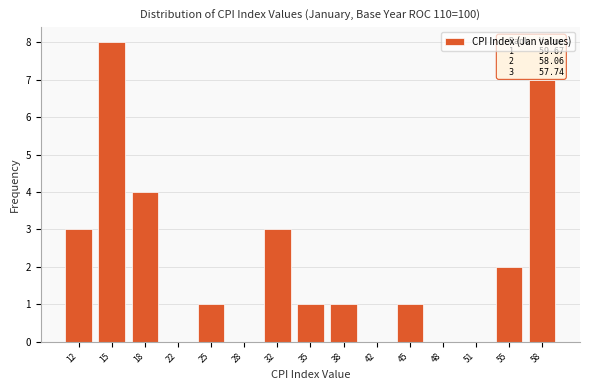

Reading left to right, what are all the values shown in this chart?

12=3	15=8	18=4	22=0	25=1	28=0	32=3	35=1	38=1	42=0	45=1	48=0	51=0	55=2	58=7